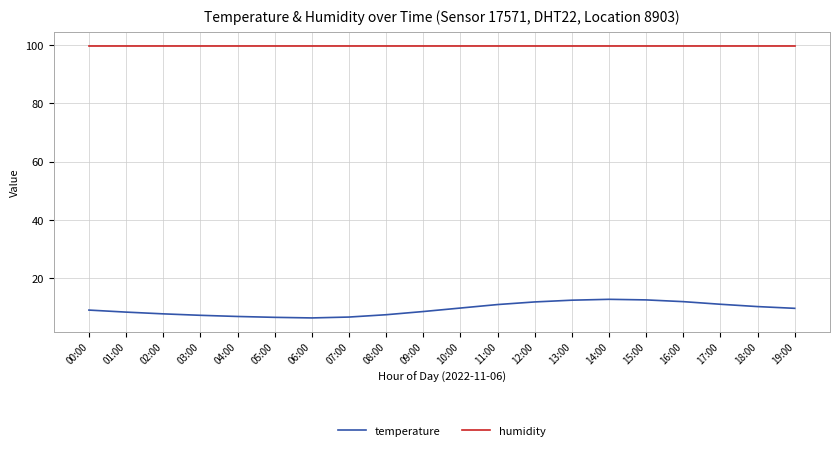

True or false: humidity and temperature intersect in this chart.

False